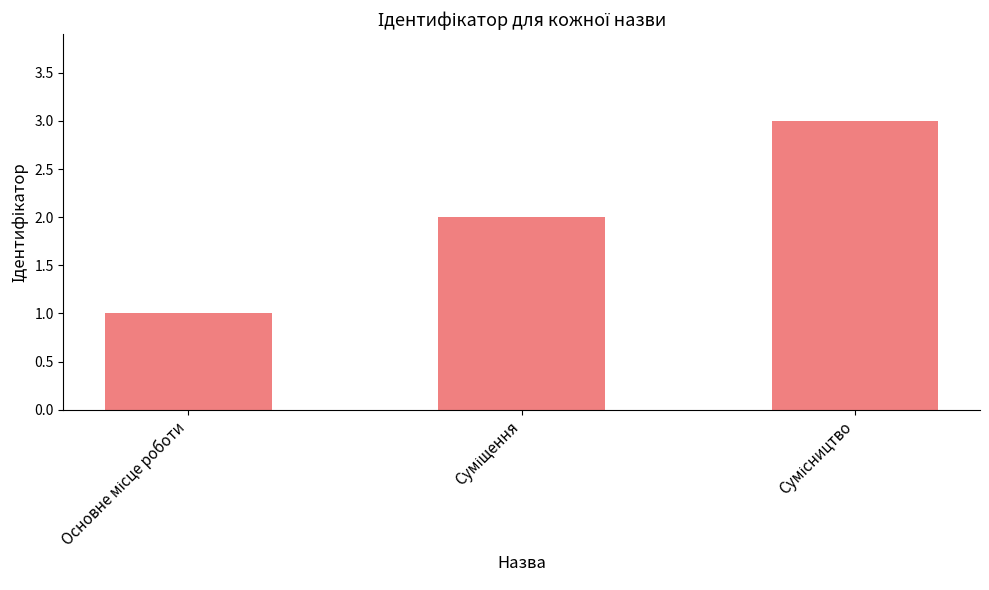

What is the sum of all values?

6